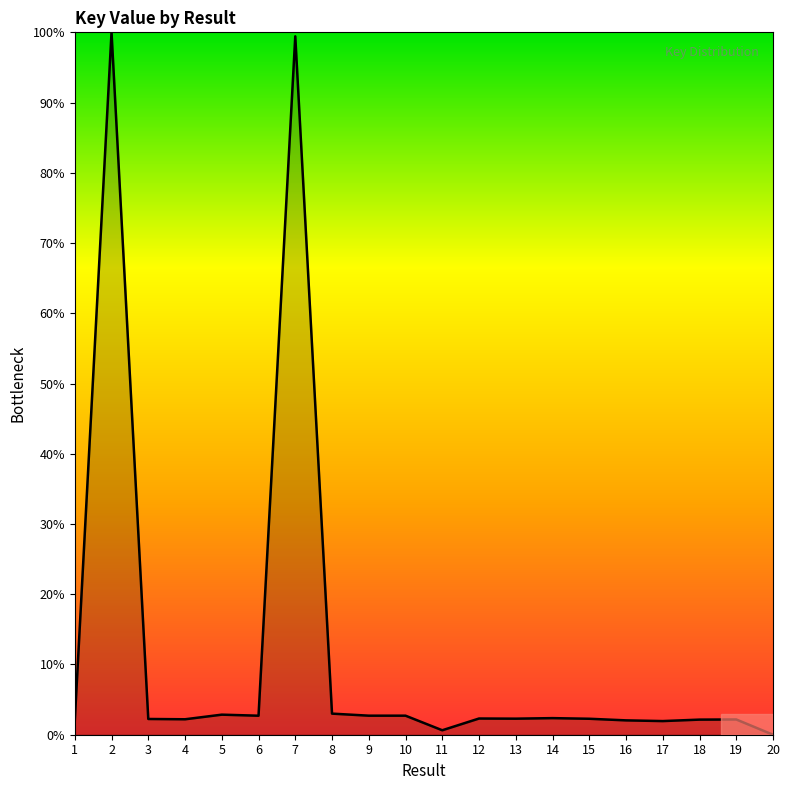

True or false: there are more than 1 points higher than both neighbors.

True